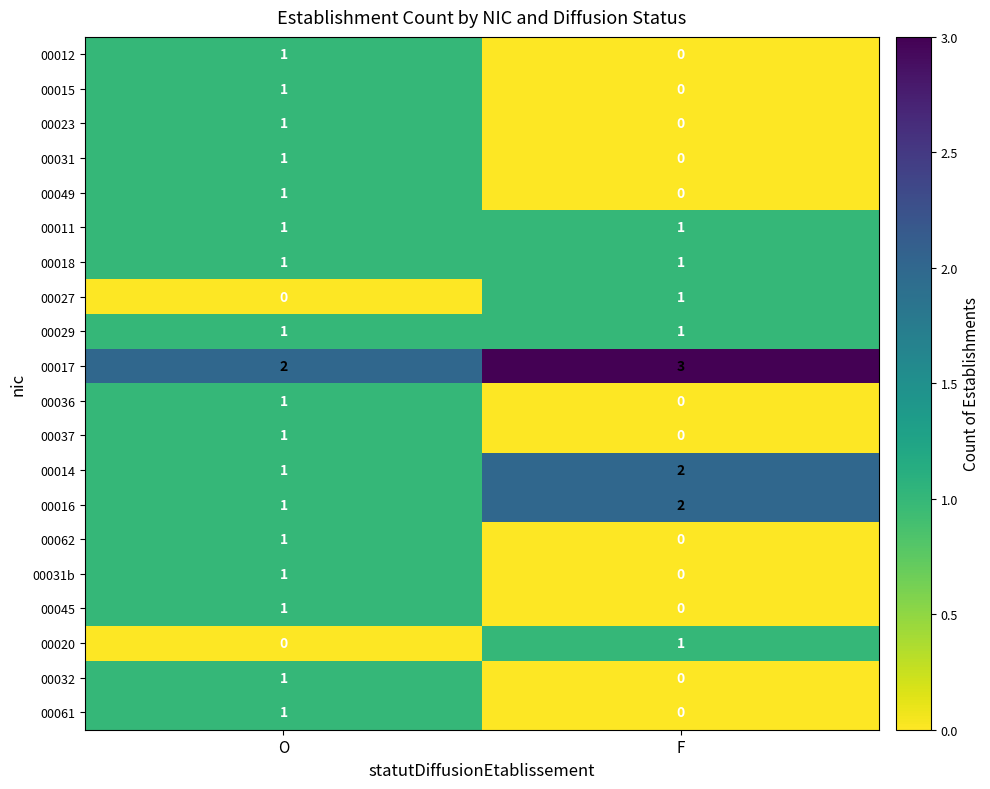

What is the total value across all series at F?

12